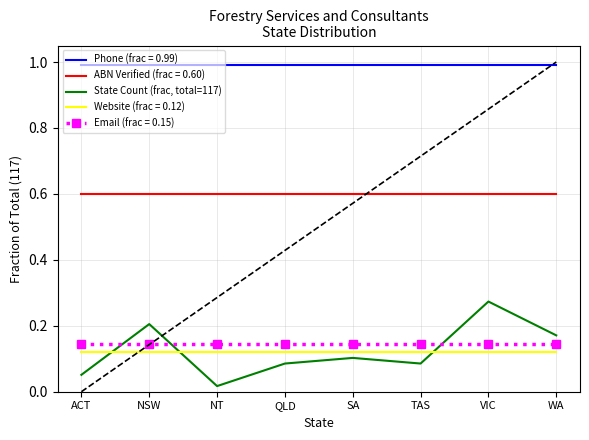

What position from the right is SA?

4